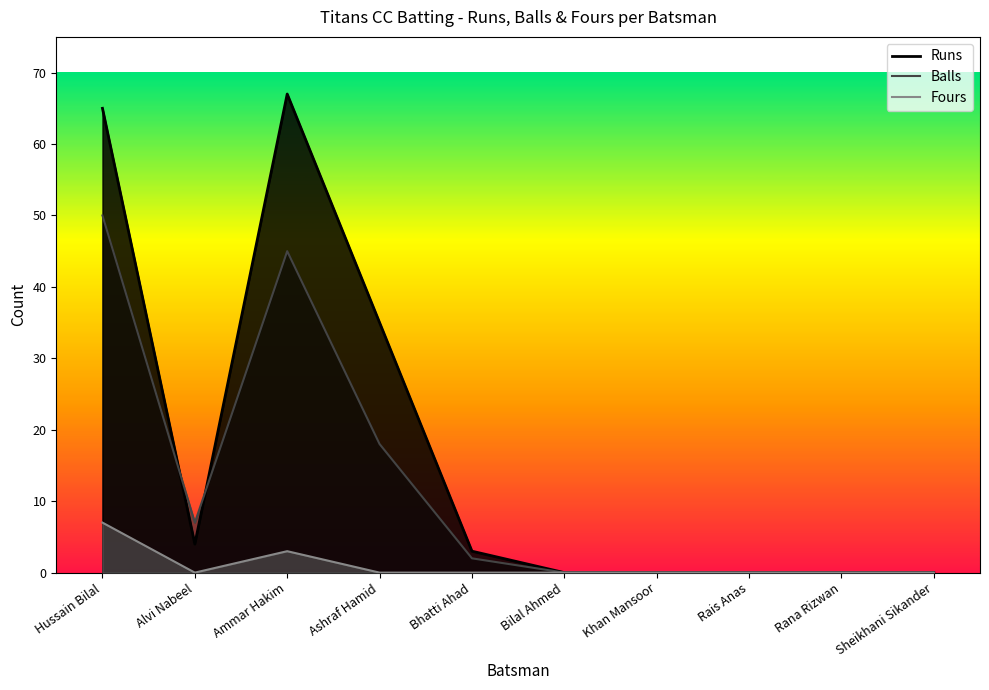

How many Fours values are between 0 and 1?

8